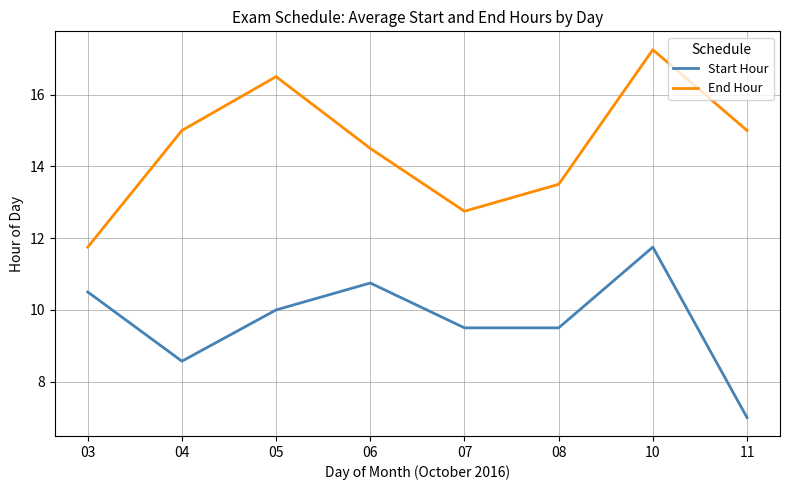

List the series in order of their overall mean, highest first.

End Hour, Start Hour